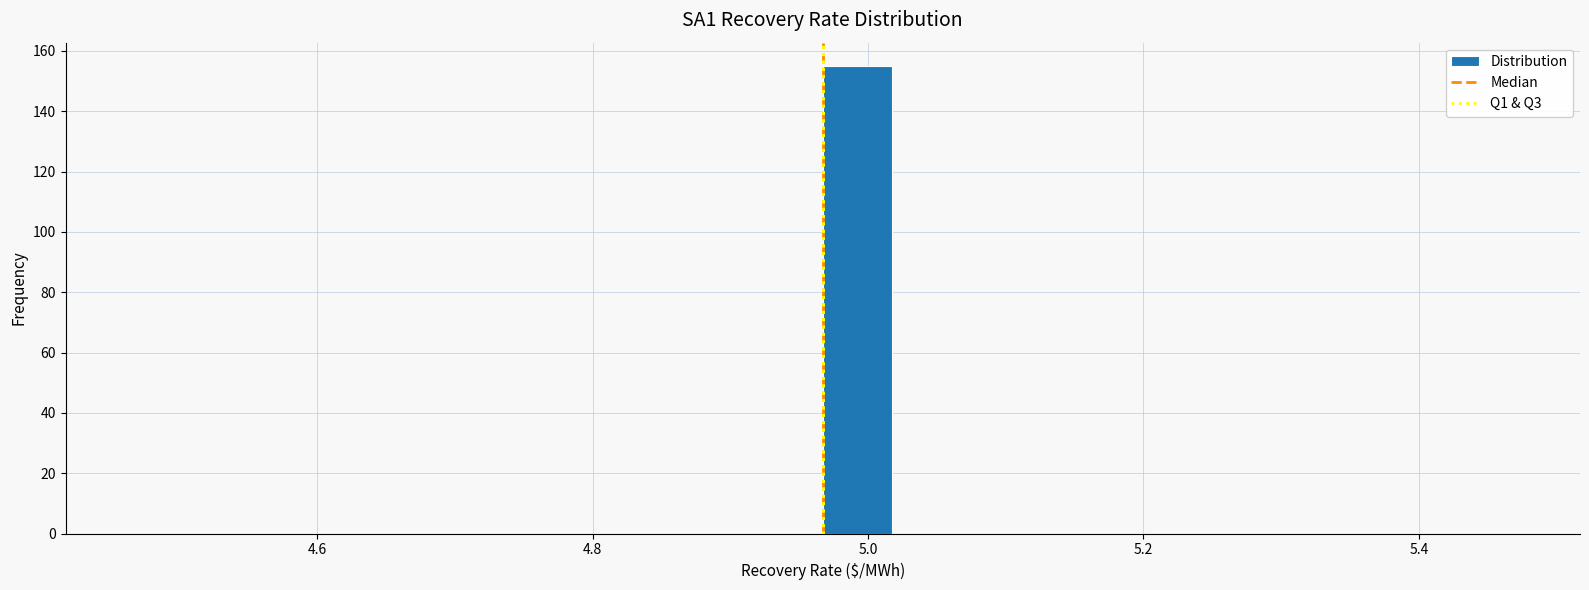

Read against the x-axis, roughly where is the centre of the tallest bar?

5.00